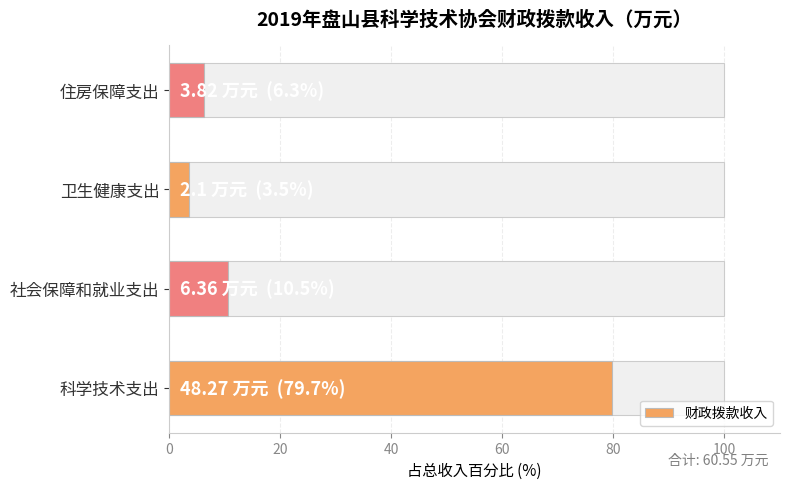

Does the chart contain any negative values?

No